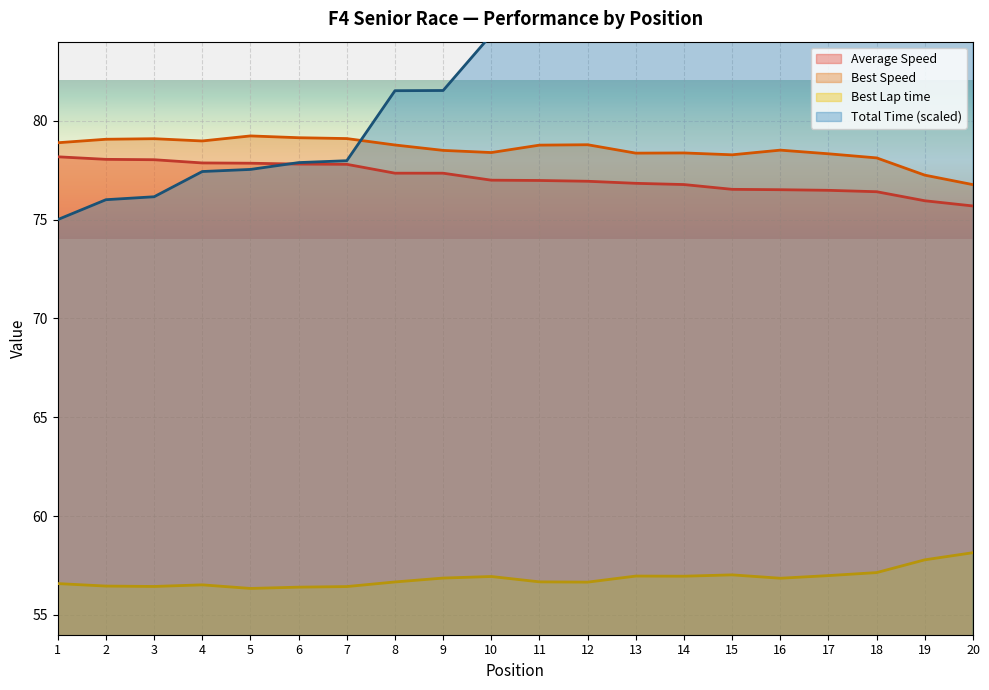

At which category is the sum across all series the highest?

20